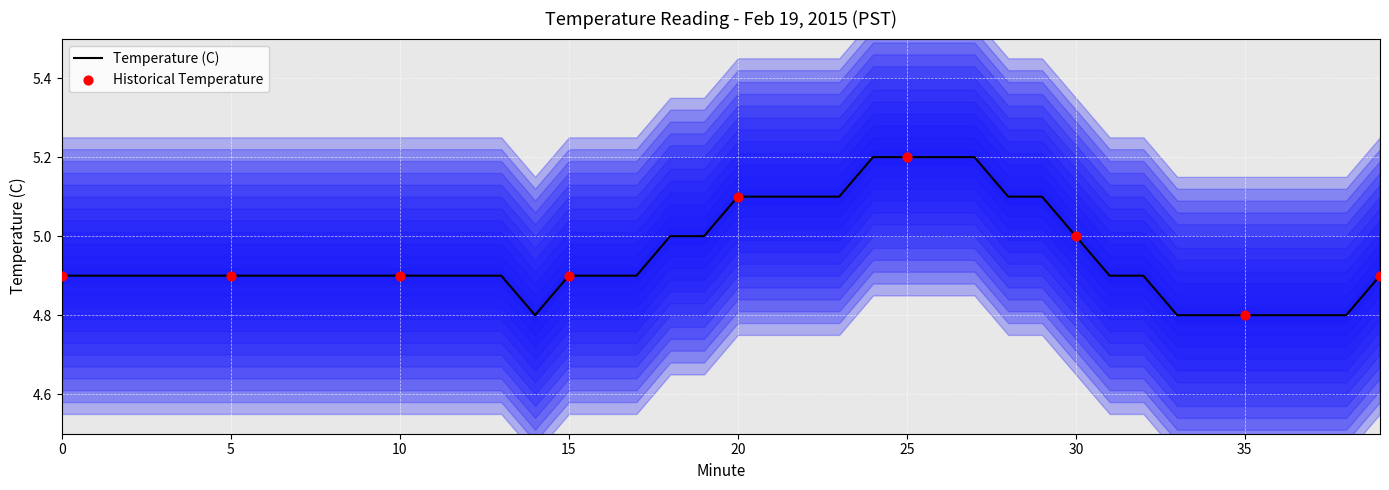

Which has a higher value, 11 or 16?

11